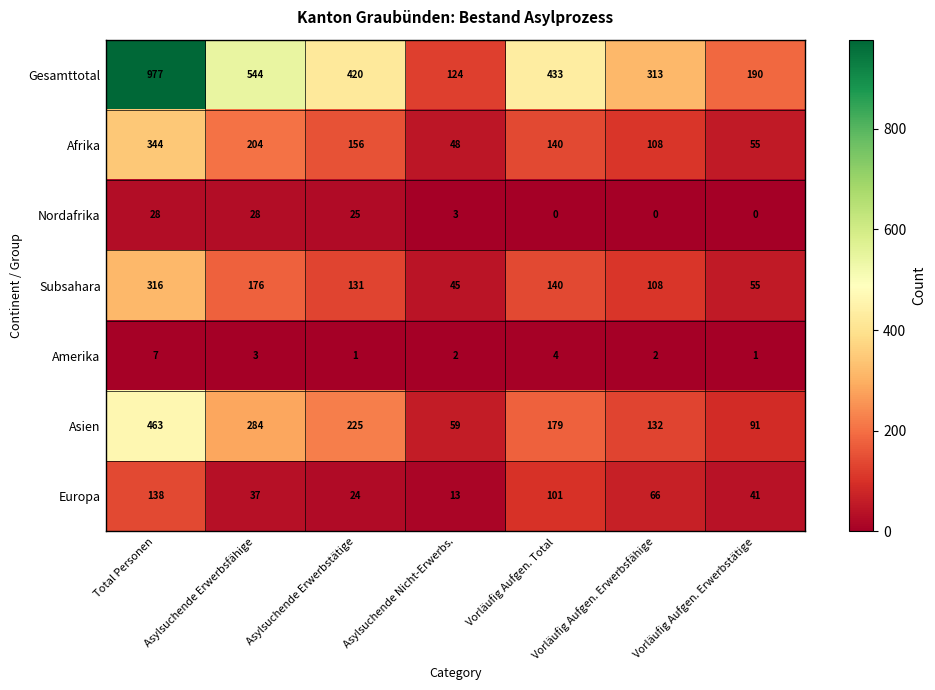

What is the difference between the maximum and minimum values in the Europa series?

125